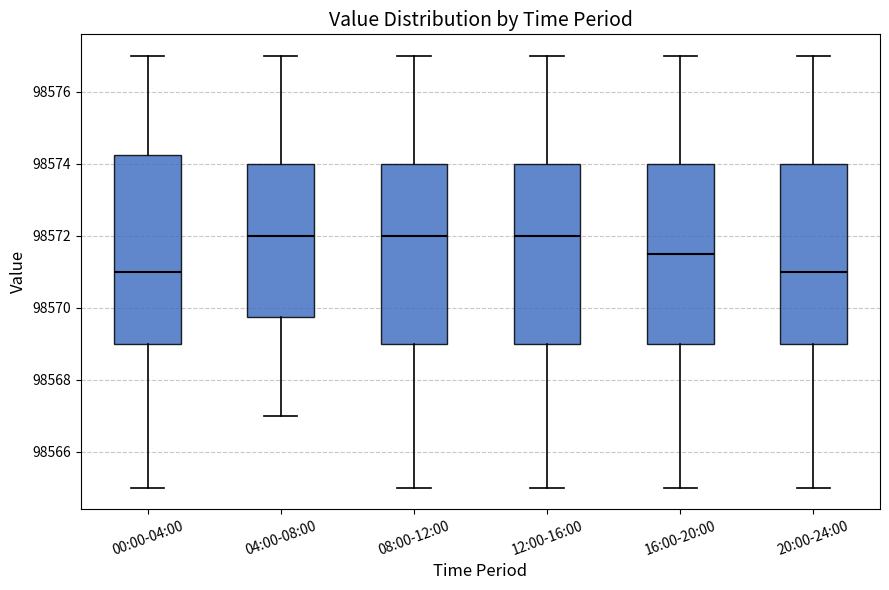

Reading left to right, read every box against the y-axis: the position of its median line, the range the box covers, and the ends of its whiskers. The values are not printed on the chart, so give them approximately, as read against the axis.

00:00-04:00: median 98571.0, box 98569.0 to 98574.2, whiskers 98565.0 to 98577.0
04:00-08:00: median 98572.0, box 98569.8 to 98574.0, whiskers 98567.0 to 98577.0
08:00-12:00: median 98572.0, box 98569.0 to 98574.0, whiskers 98565.0 to 98577.0
12:00-16:00: median 98572.0, box 98569.0 to 98574.0, whiskers 98565.0 to 98577.0
16:00-20:00: median 98571.6, box 98569.0 to 98574.0, whiskers 98565.0 to 98577.0
20:00-24:00: median 98571.0, box 98569.0 to 98574.0, whiskers 98565.0 to 98577.0